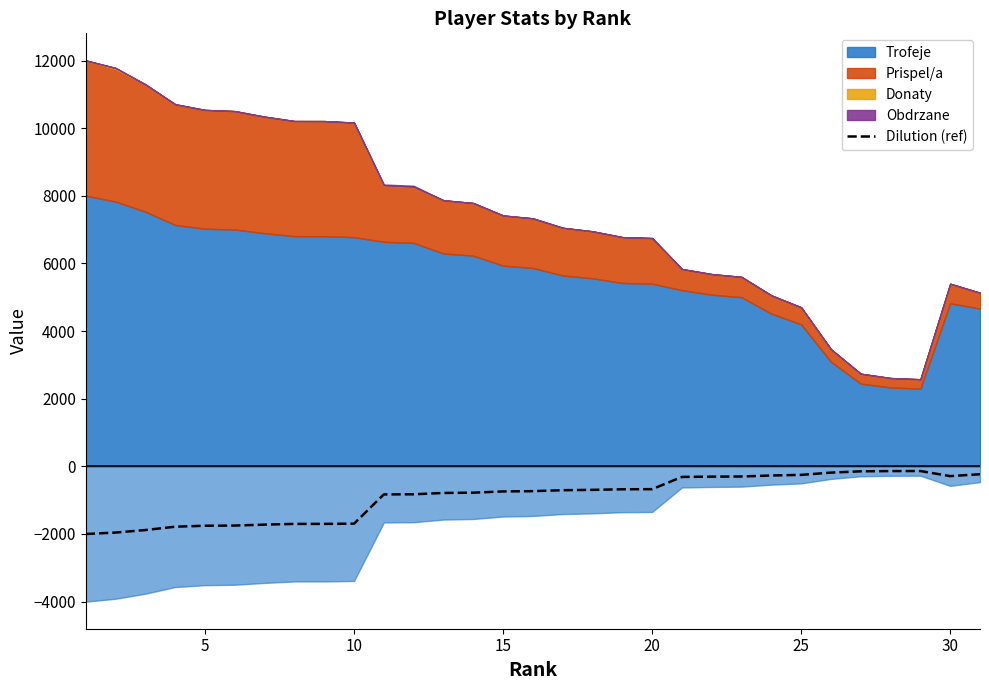

What is the lowest value of the Dilution (ref) series?

-2001.0